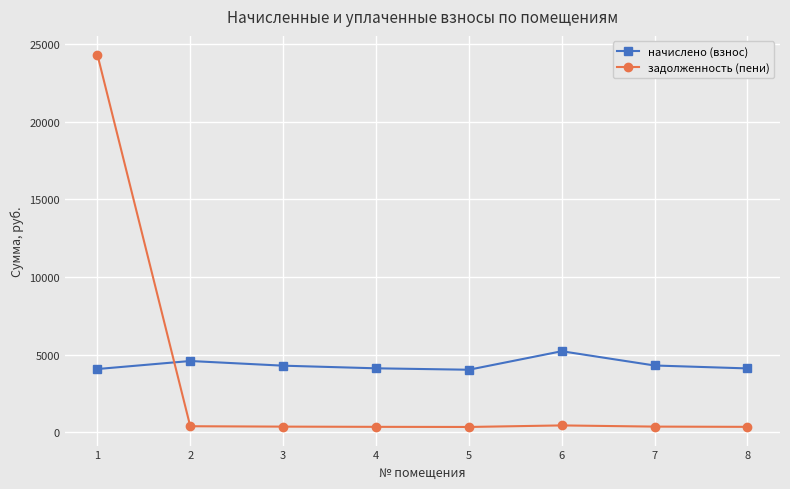

True or false: начислено (взнос) has more than 0 interior local peaks.

True